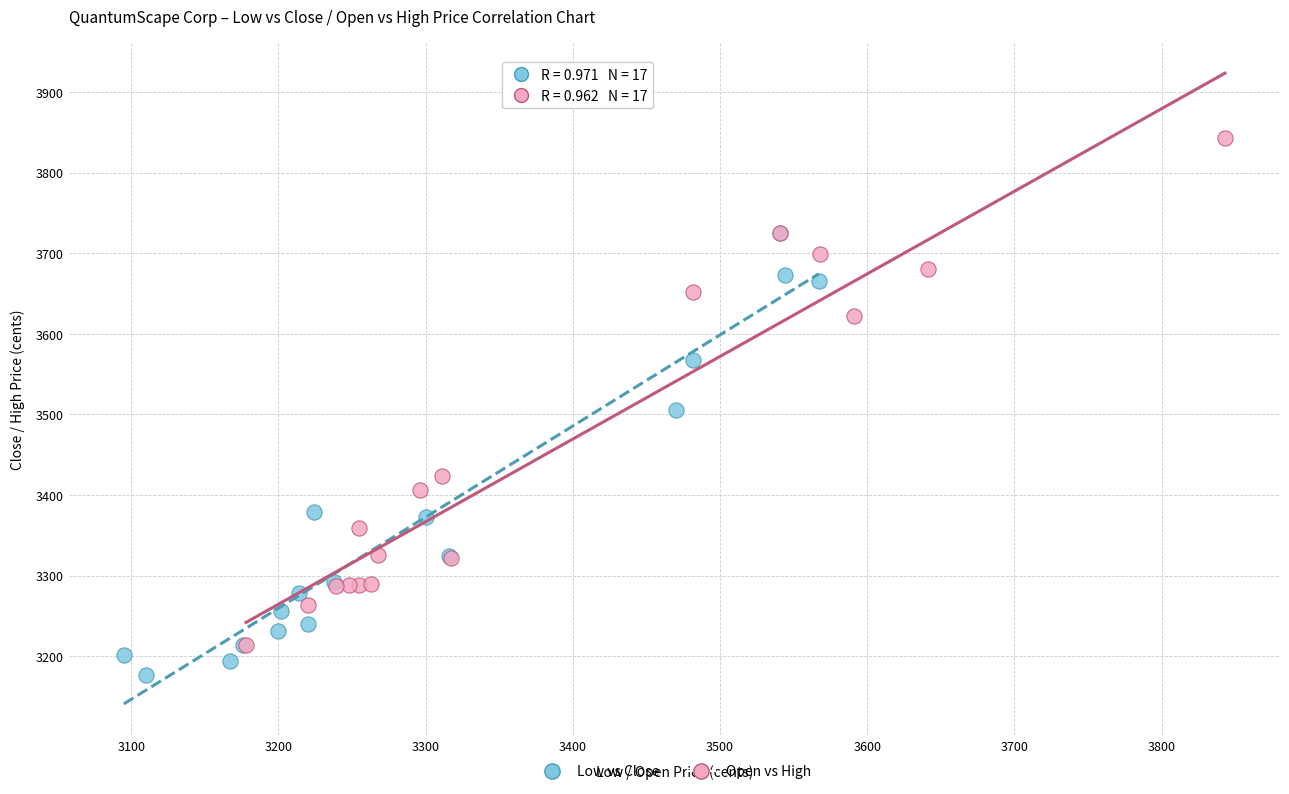

What are all the series names shown in the legend?

Low vs Close, Open vs High